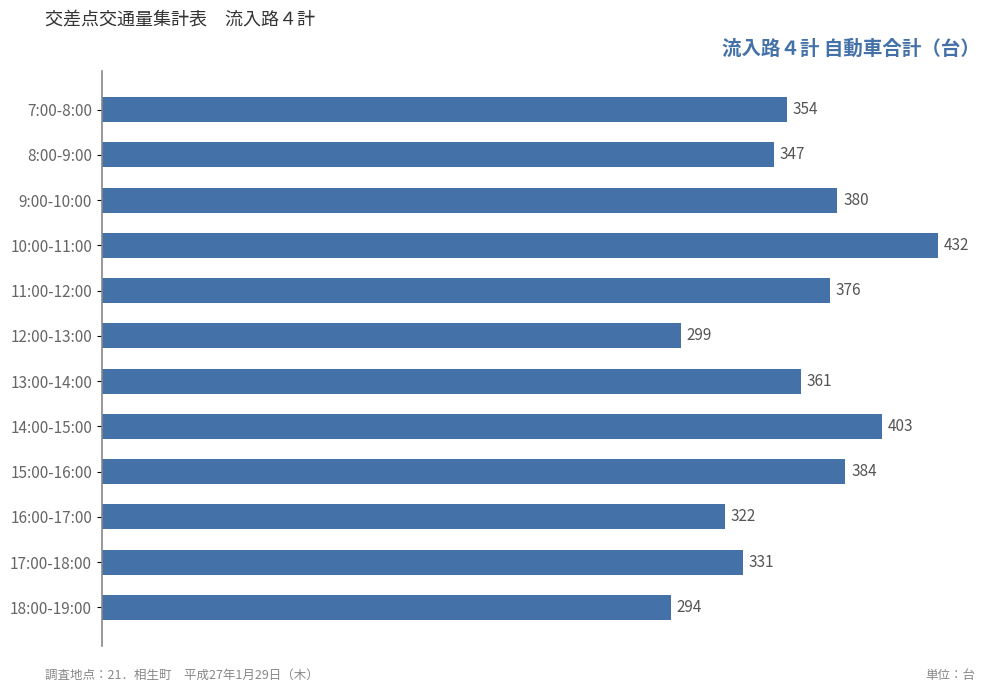

What is the change in value from 10:00-11:00 to 16:00-17:00?

-110